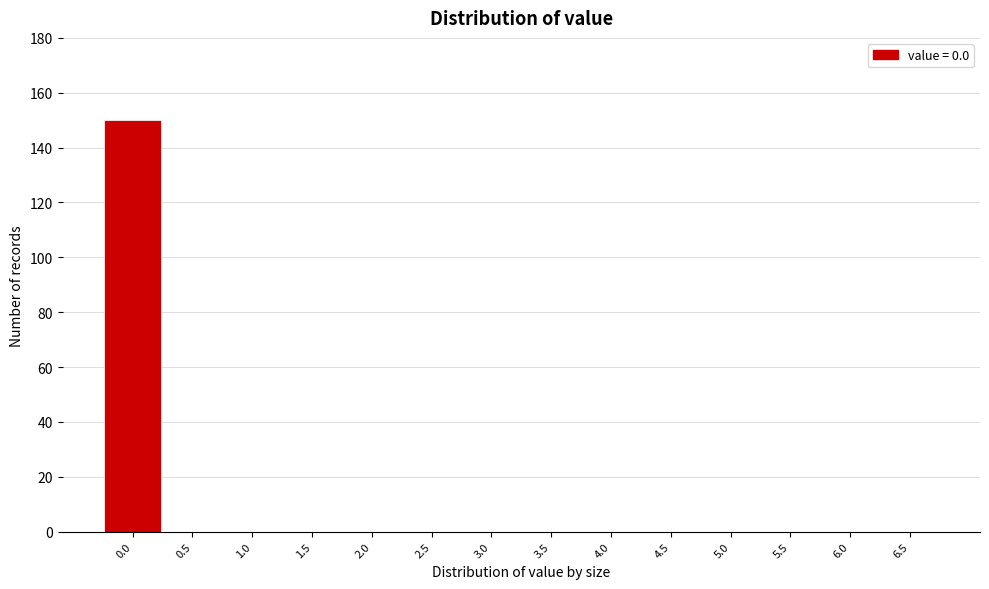

Reading left to right, transcribe all the data shown in this chart.

0.0=150	0.5=0	1.0=0	1.5=0	2.0=0	2.5=0	3.0=0	3.5=0	4.0=0	4.5=0	5.0=0	5.5=0	6.0=0	6.5=0